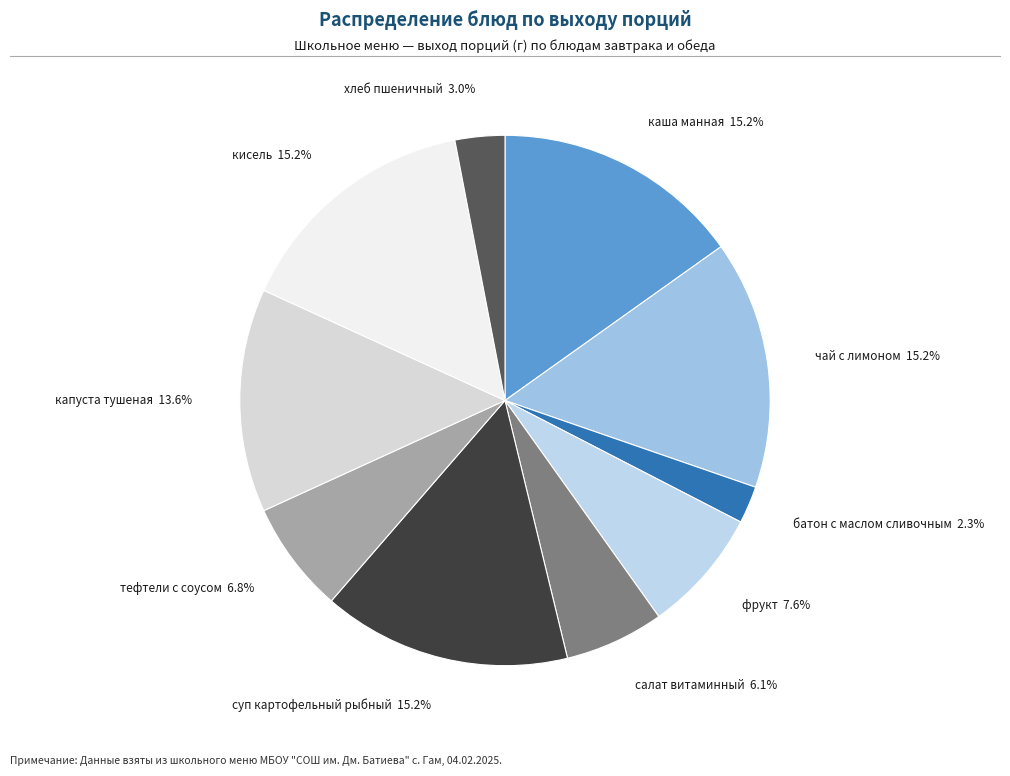

Which has a higher value, хлеб пшеничный 3.0% or капуста тушеная 13.6%?

капуста тушеная 13.6%